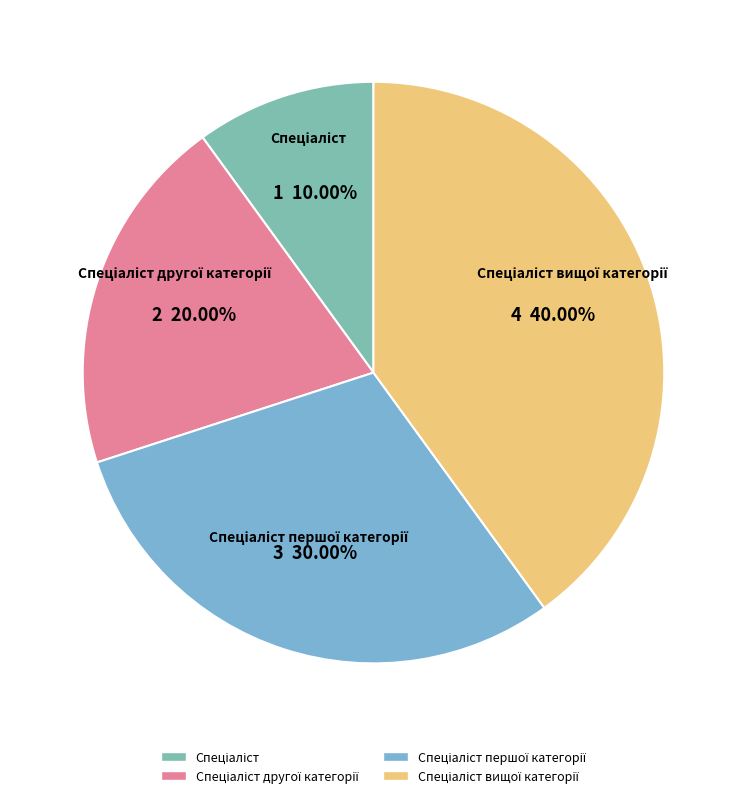

How many slices are in this pie chart?

4